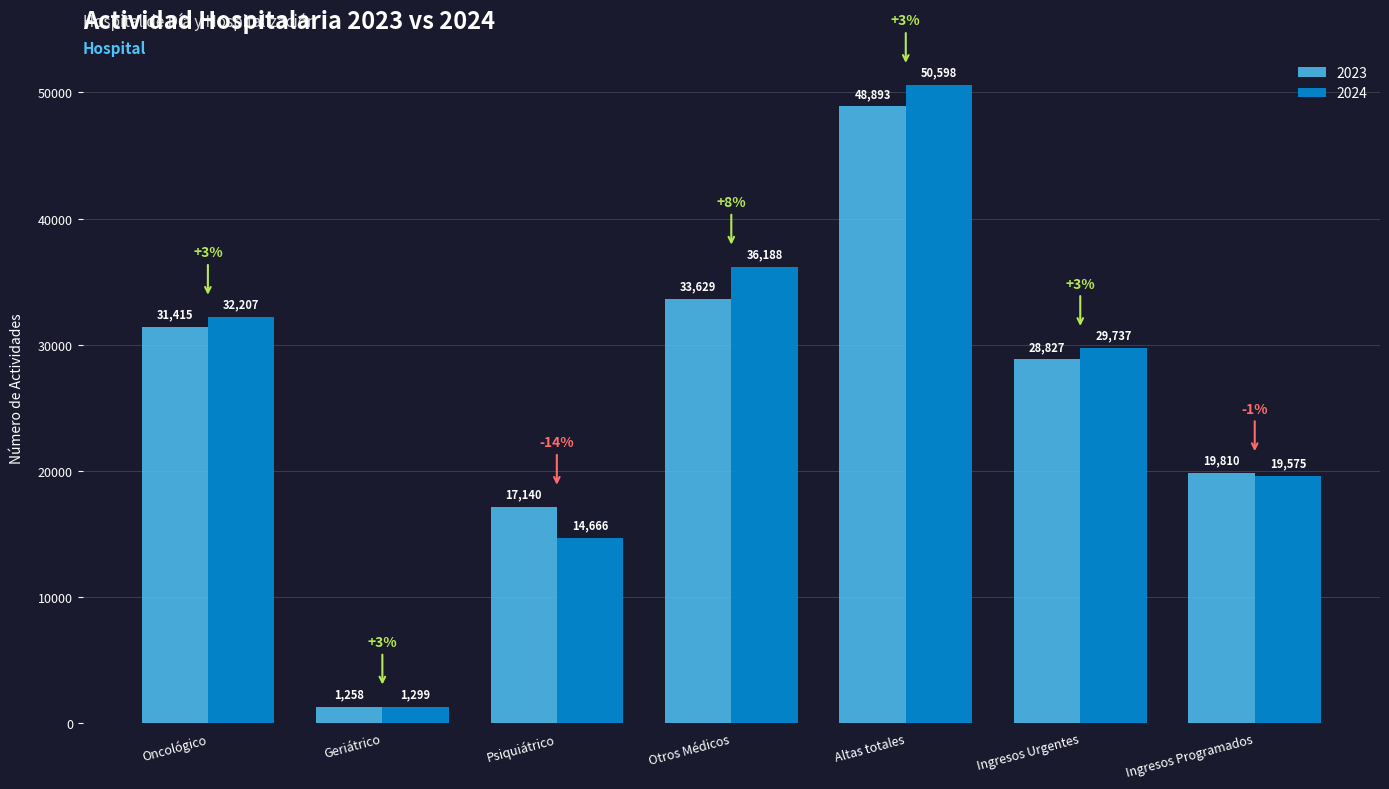

Reading right to left, transcribe all the data shown in this chart.

2023: Ingresos Programados=19810	Ingresos Urgentes=28827	Altas totales=48893	Otros Médicos=33629	Psiquiátrico=17140	Geriátrico=1258	Oncológico=31415
2024: Ingresos Programados=19575	Ingresos Urgentes=29737	Altas totales=50598	Otros Médicos=36188	Psiquiátrico=14666	Geriátrico=1299	Oncológico=32207